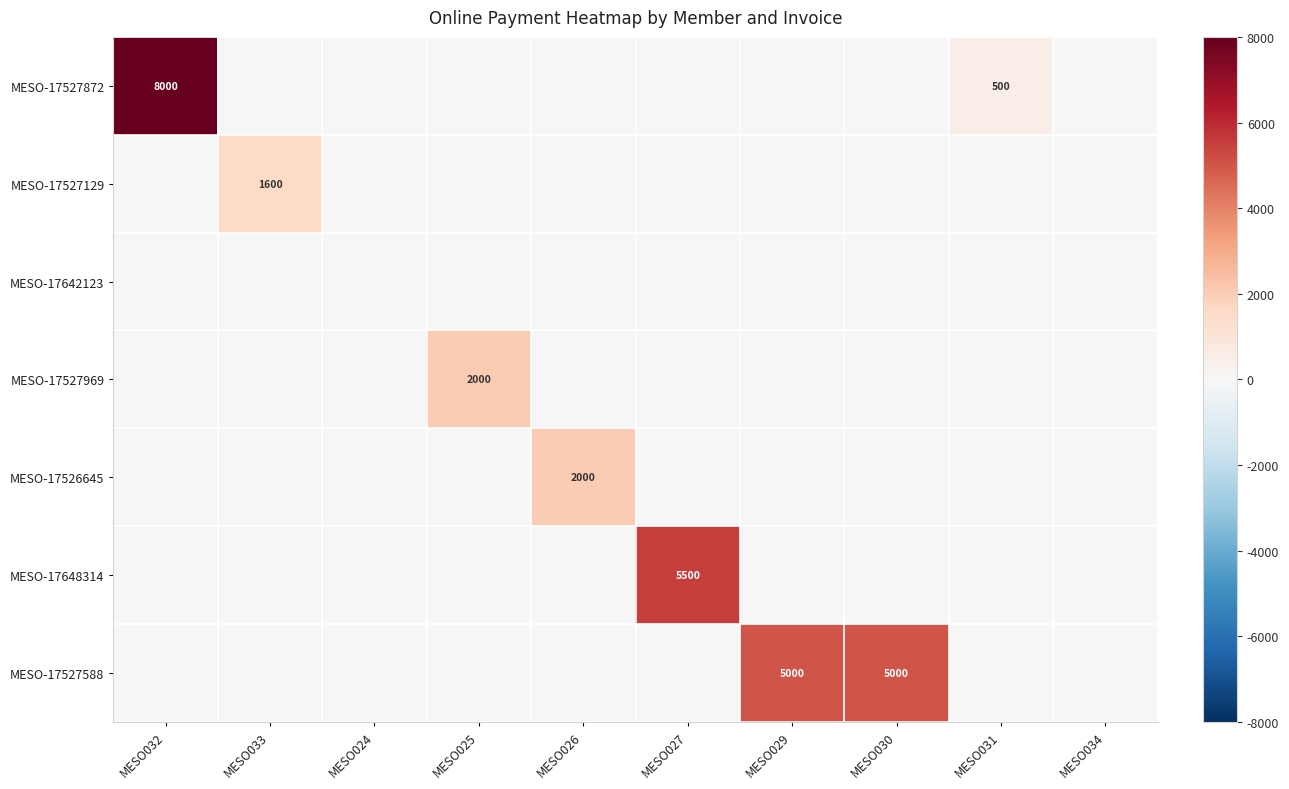

The value of MESO-17527872 at MESO032 is 8000. True or false?

True